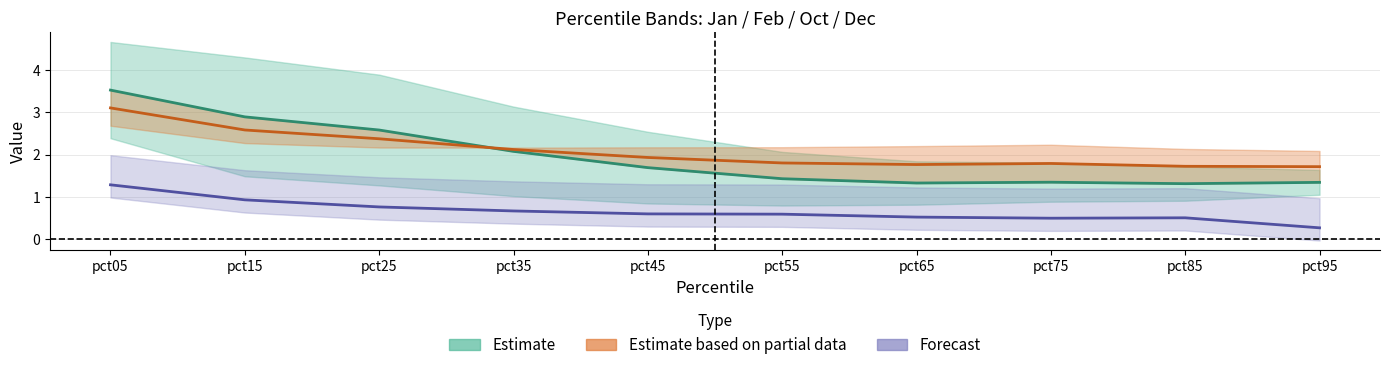

In Dec, how many points are higher than both neighbors (excluding endpoints)?

1